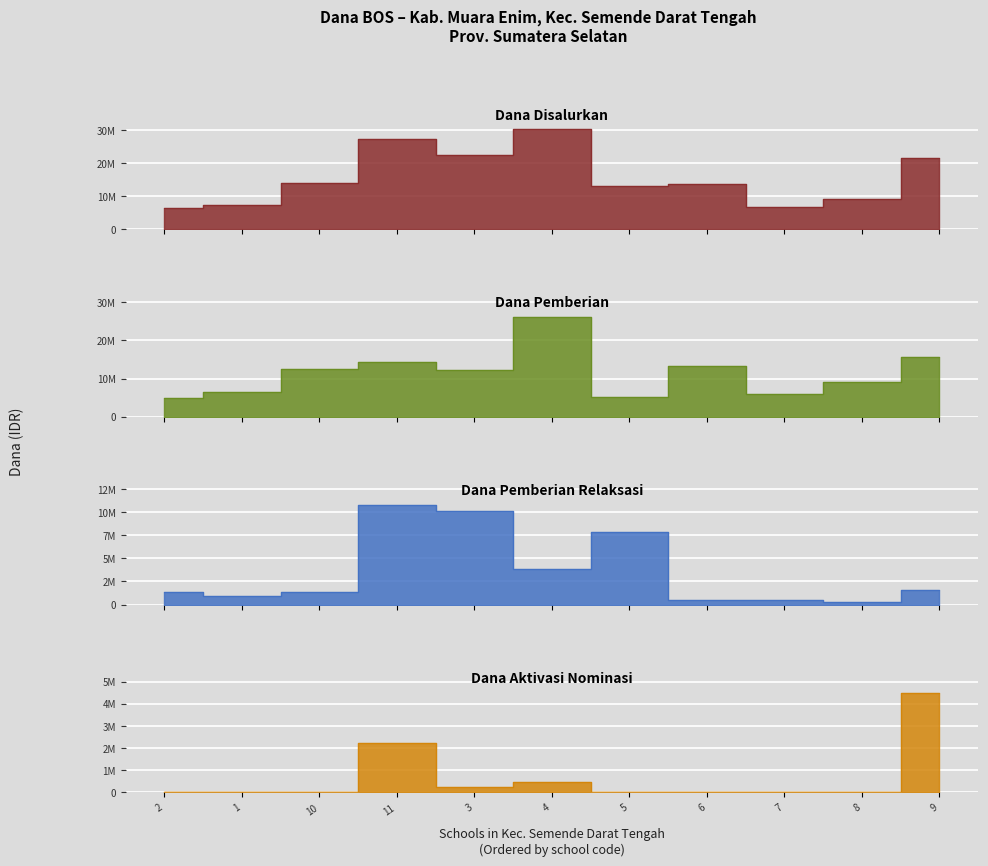

Where is the first local minimum for Dana Pemberian?

SDN 3 SEMENDE DARAT TENGAH